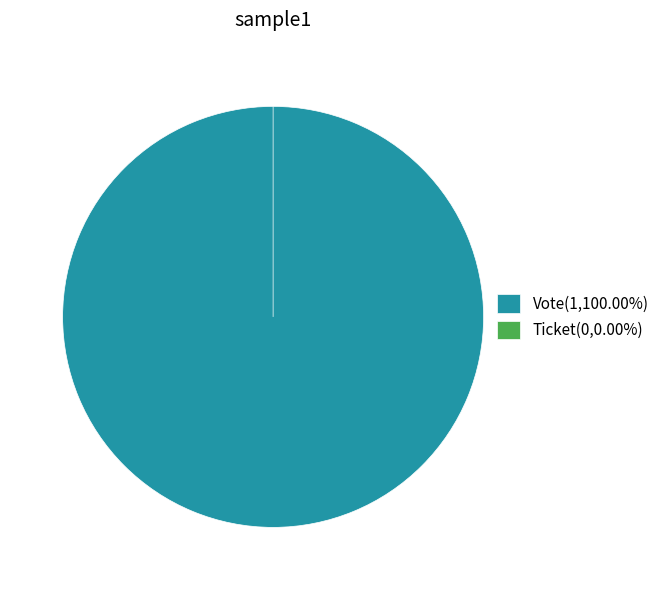

Count the number of slices in the pie.

2